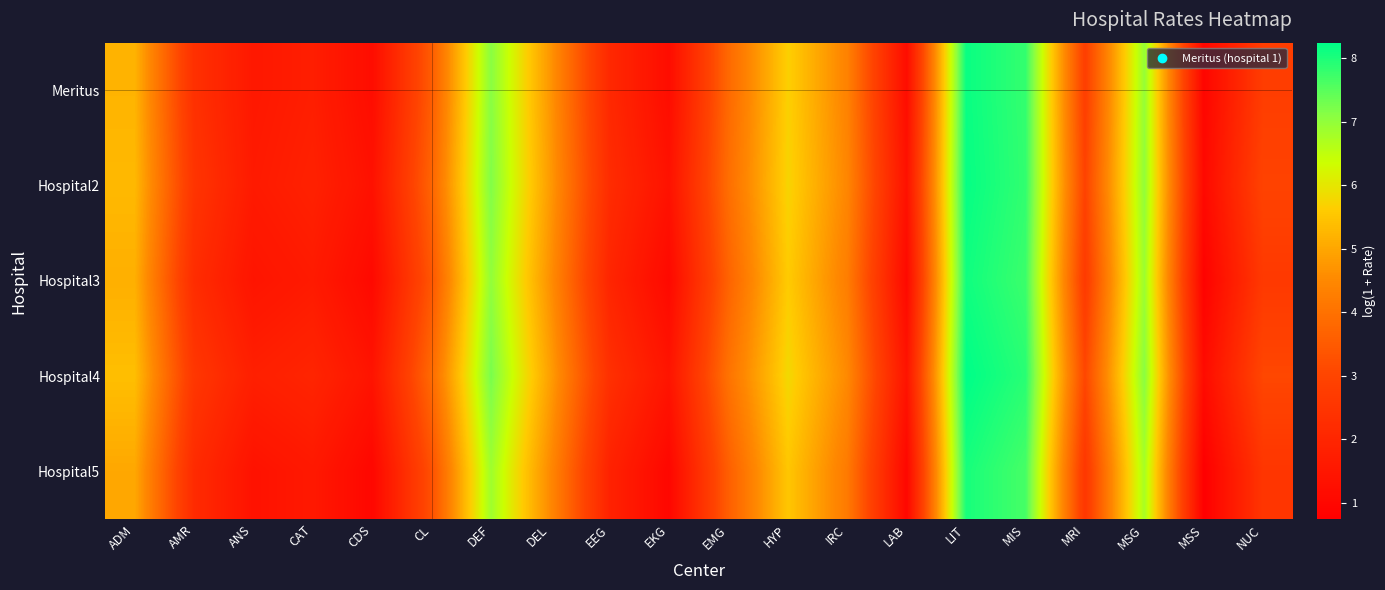

Reading right to left, list all the values displayed in this chart.

Meritus: NUC=2.8	MSS=0.9	MSG=7.0	MRI=2.8	MIS=7.8	LIT=8.2	LAB=1.2	IRC=4.4	HYP=5.7	EMG=3.8	EKG=1.2	EEG=2.1	DEL=4.7	DEF=7.1	CL=3.5	CDS=1.2	CAT=1.7	ANS=1.6	AMR=2.4	ADM=5.2
Hospital2: NUC=3.0	MSS=1.1	MSG=7.0	MRI=3.0	MIS=7.8	LIT=8.2	LAB=1.3	IRC=4.5	HYP=5.7	EMG=3.9	EKG=1.4	EEG=2.2	DEL=4.8	DEF=7.2	CL=3.7	CDS=1.3	CAT=1.8	ANS=1.6	AMR=2.5	ADM=5.3
Hospital3: NUC=2.6	MSS=0.8	MSG=6.9	MRI=2.7	MIS=7.7	LIT=8.1	LAB=1.1	IRC=4.3	HYP=5.6	EMG=3.7	EKG=1.1	EEG=2.0	DEL=4.6	DEF=7.0	CL=3.4	CDS=1.1	CAT=1.6	ANS=1.4	AMR=2.2	ADM=5.1
Hospital4: NUC=3.1	MSS=1.1	MSG=7.1	MRI=3.0	MIS=7.9	LIT=8.2	LAB=1.4	IRC=4.5	HYP=5.8	EMG=4.0	EKG=1.4	EEG=2.3	DEL=4.9	DEF=7.2	CL=3.8	CDS=1.4	CAT=2.0	ANS=1.8	AMR=2.6	ADM=5.4
Hospital5: NUC=2.5	MSS=0.7	MSG=6.8	MRI=2.6	MIS=7.7	LIT=8.0	LAB=1.0	IRC=4.2	HYP=5.5	EMG=3.6	EKG=1.0	EEG=1.9	DEL=4.5	DEF=6.9	CL=3.3	CDS=1.0	CAT=1.6	ANS=1.4	AMR=2.2	ADM=5.0